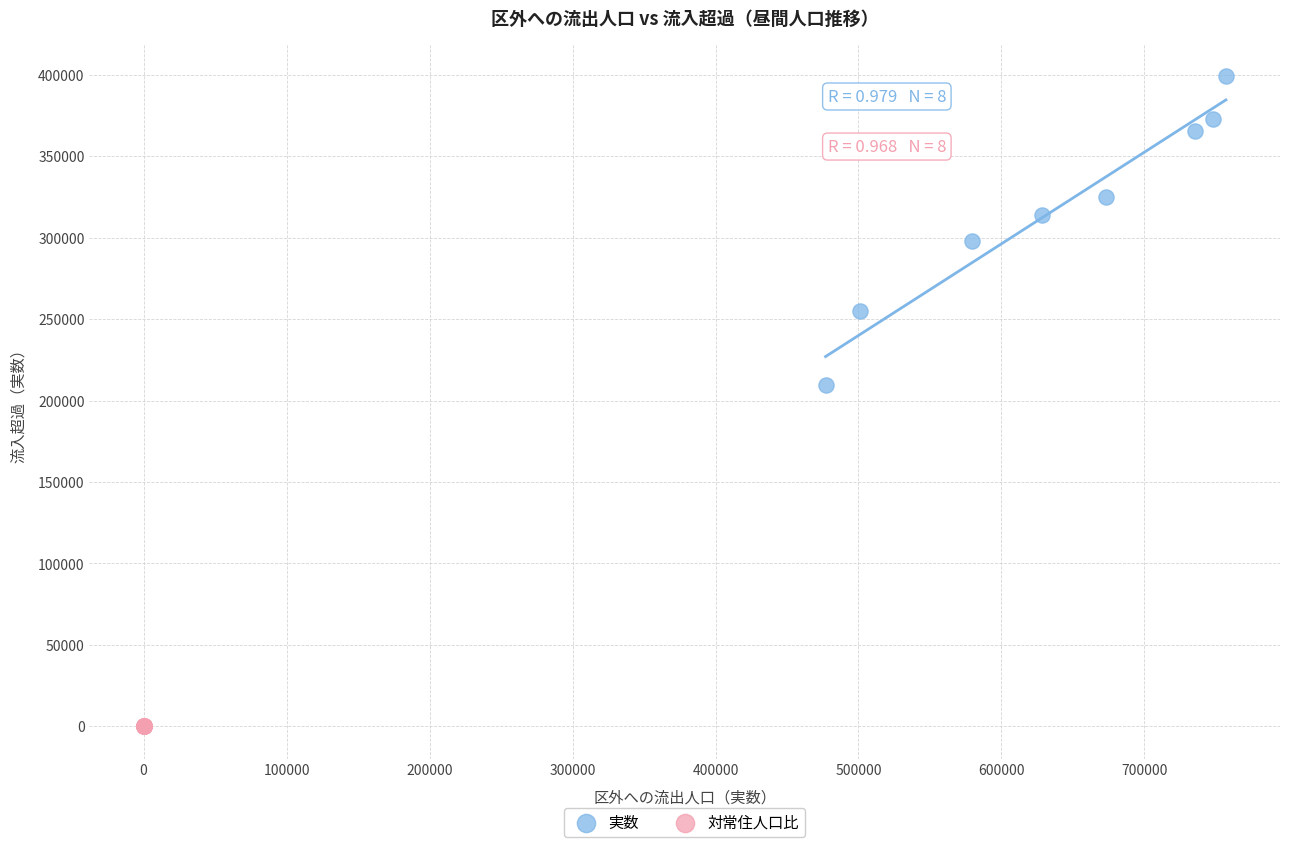

Which series contains the lowest Y value?

対常住人口比